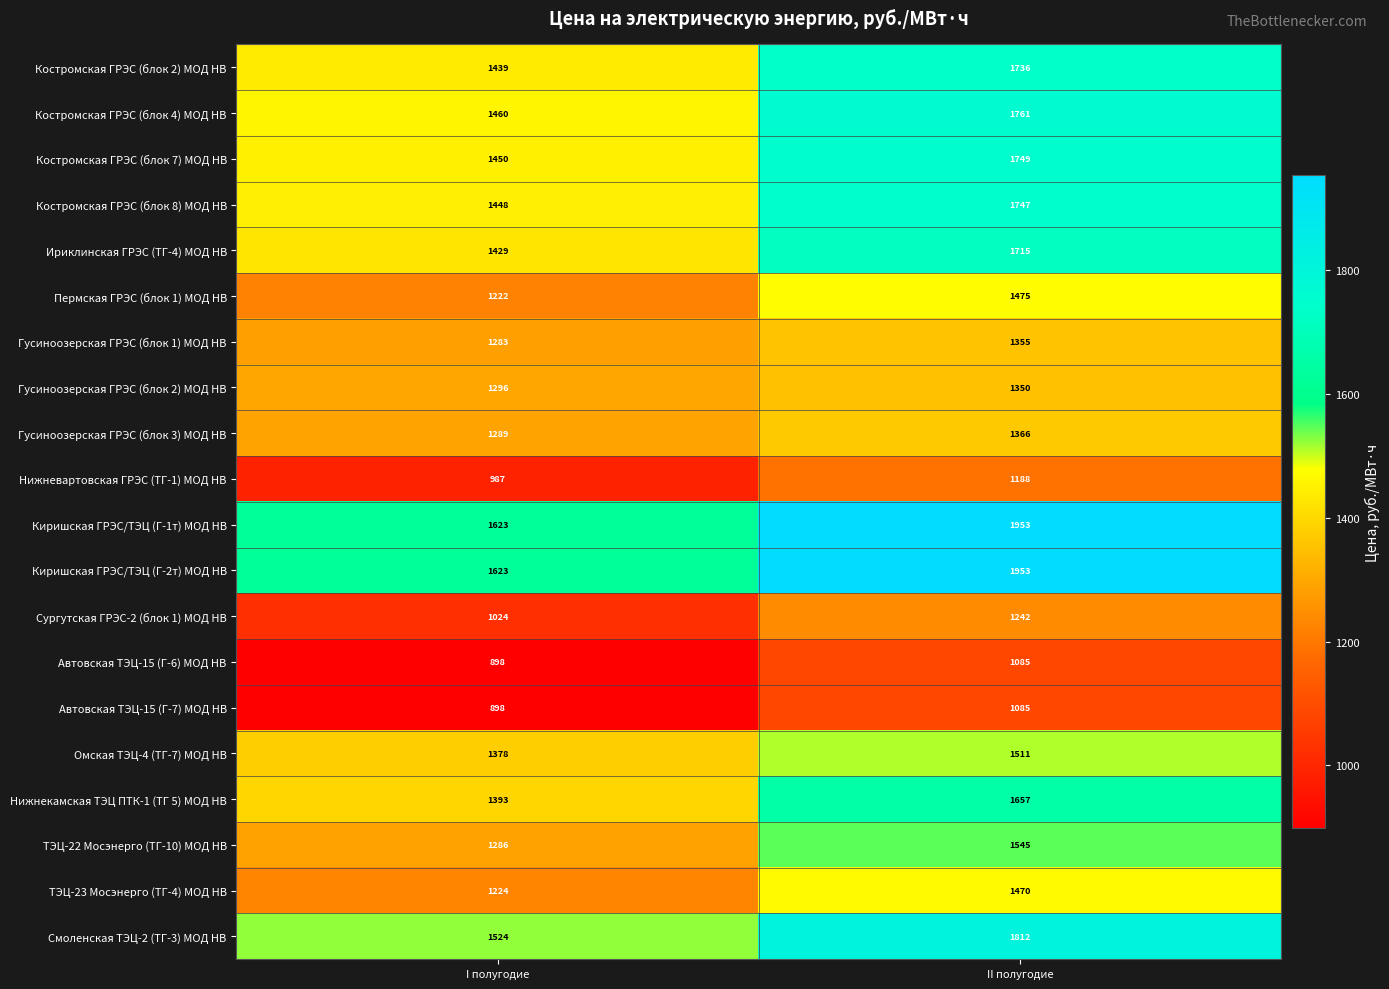

At which label is Гусиноозерская ГРЭС (блок 3) МОД НВ closest to 1327?

I полугодие